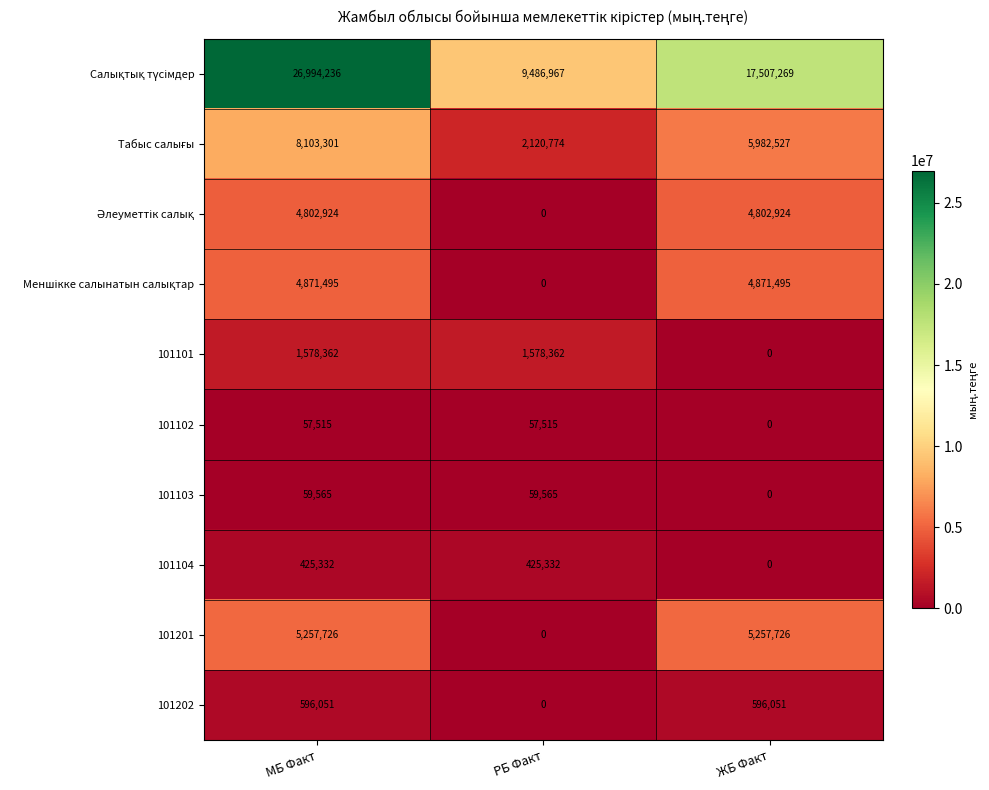

At how many categories does at least one series exceed 14198090?

2